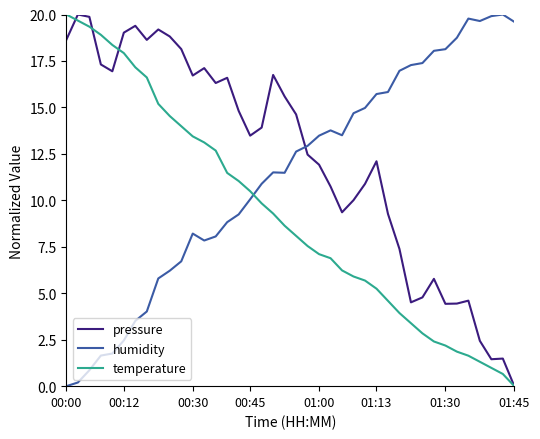

Which series has the largest total across all categories?

pressure